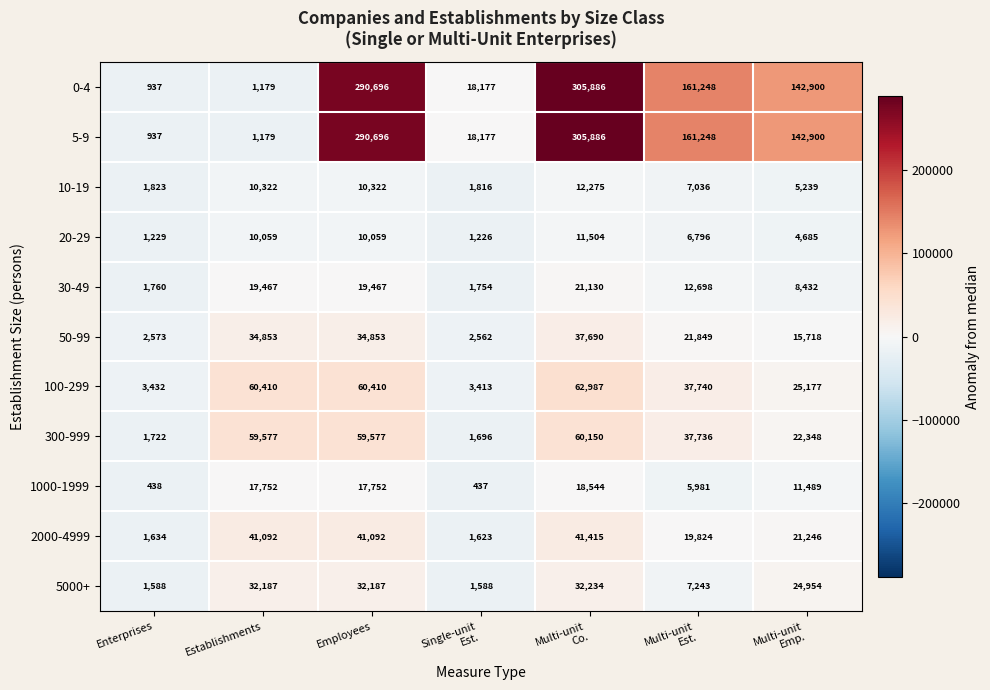

What is the sum of all 50-99 values?

150098